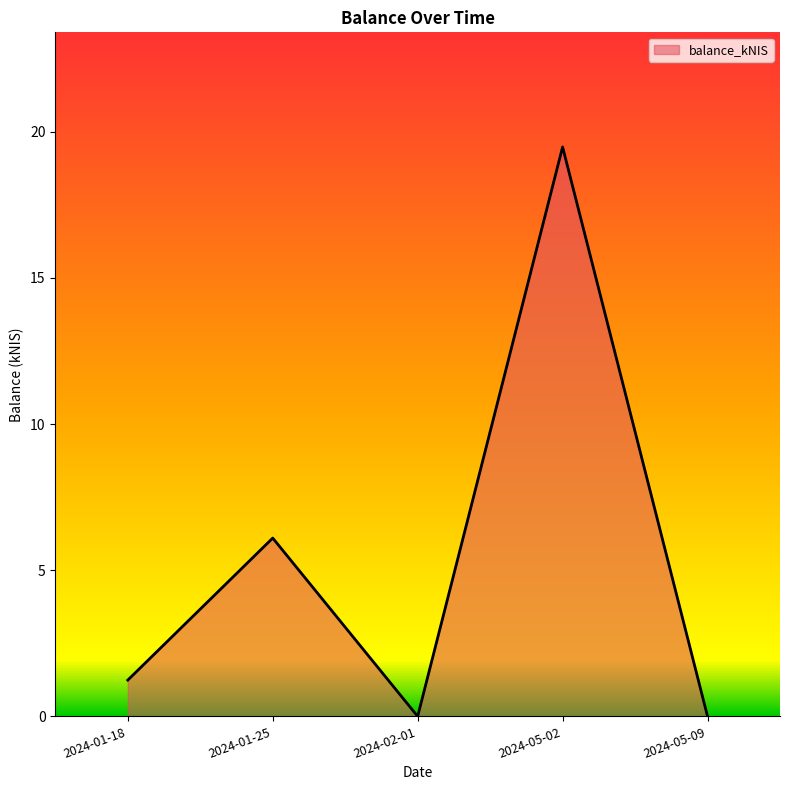

At which label does the data first exceed 1?

2024-01-18